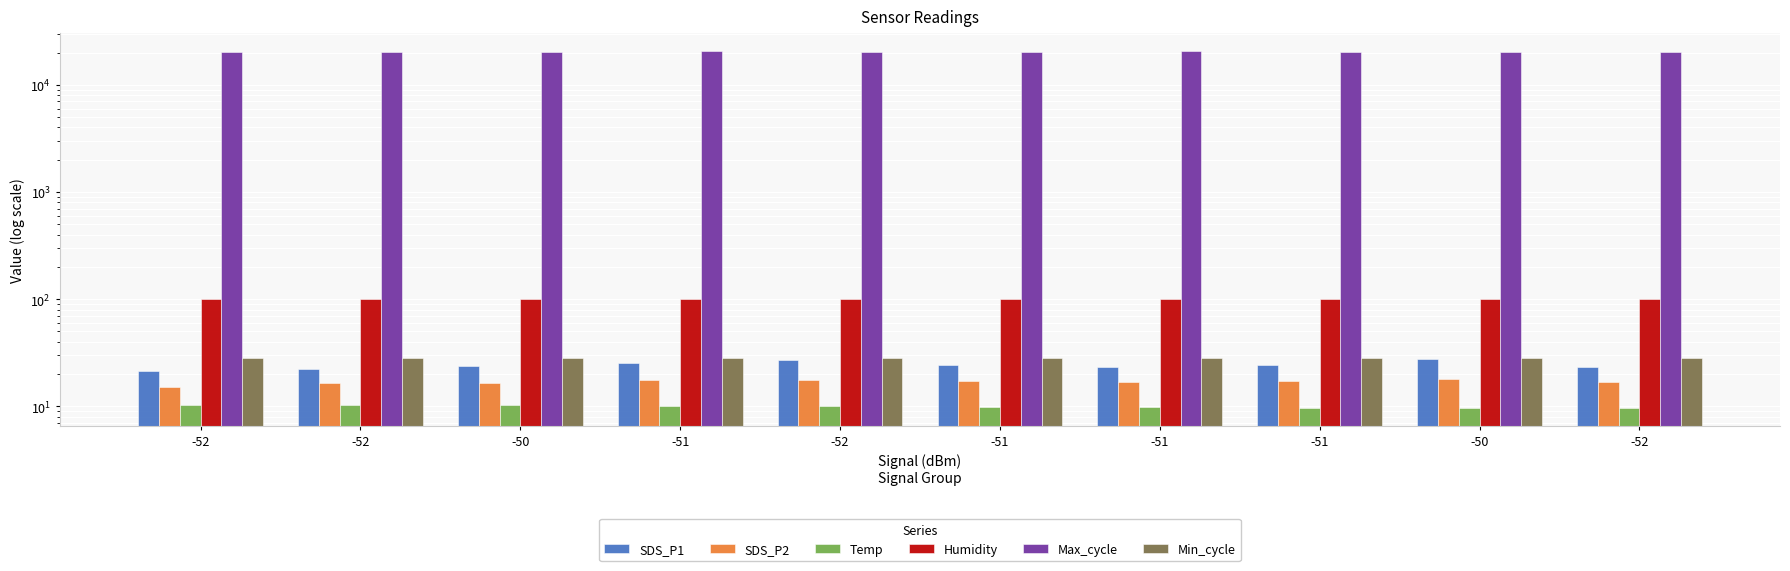

Between -52 and -52, which is larger?

-52